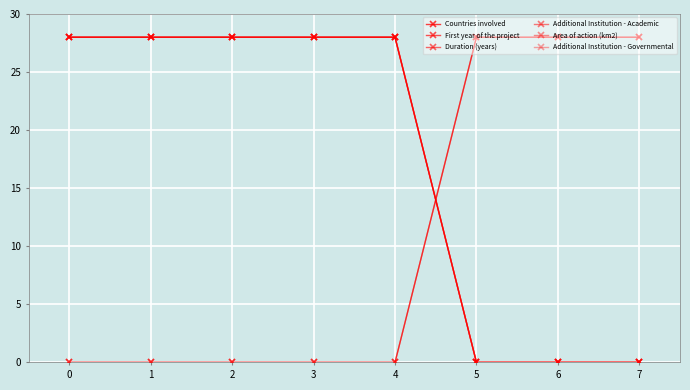

True or false: Countries involved has more than 1 points higher than both neighbors.

False